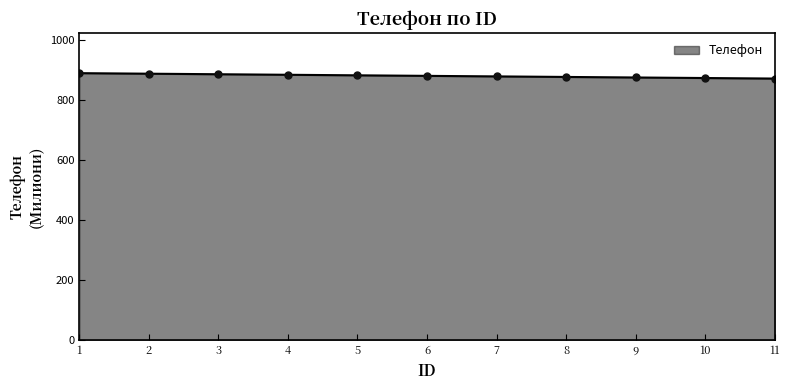

What is the greatest value displayed?

889.4